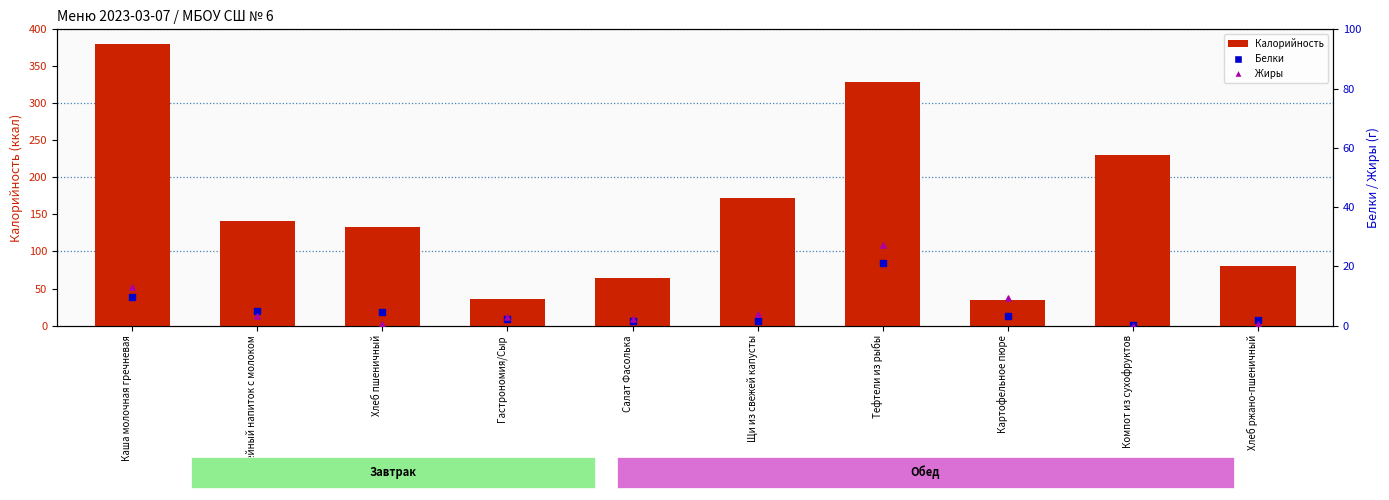

At how many categories does at least one series exceed 179?

3